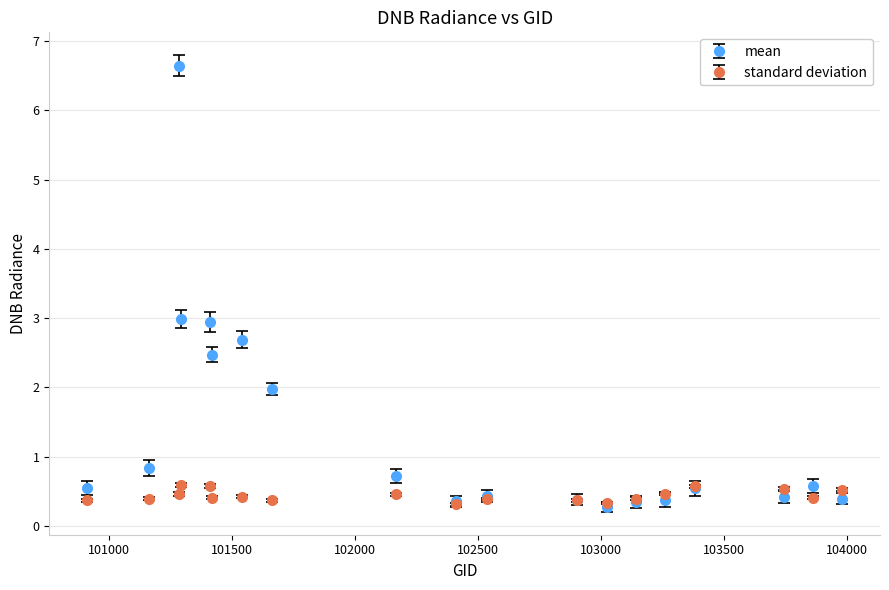

Which series has the largest total across all categories?

mean